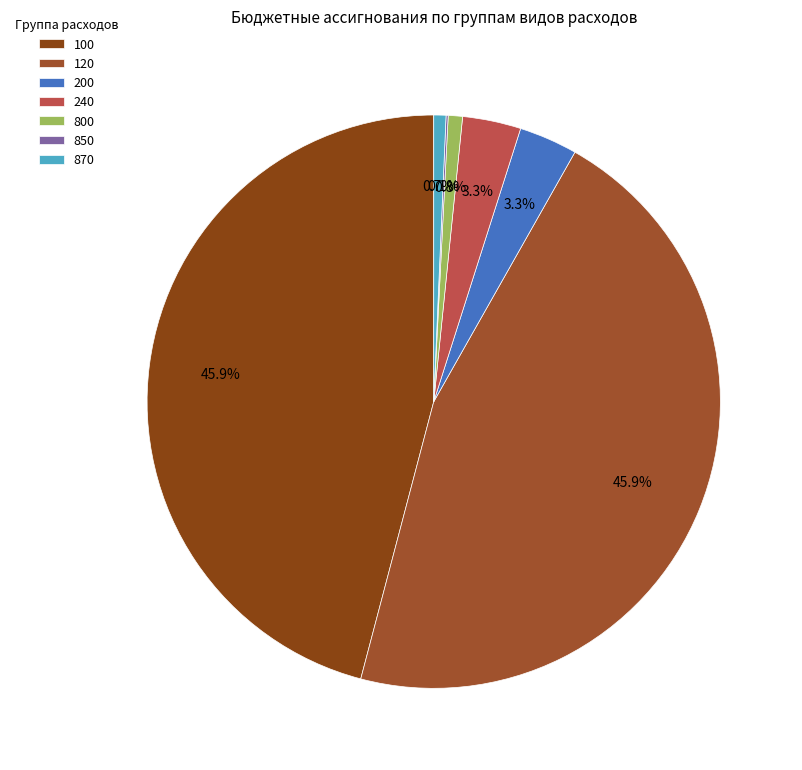

Which category has the smallest portion of the pie?

850